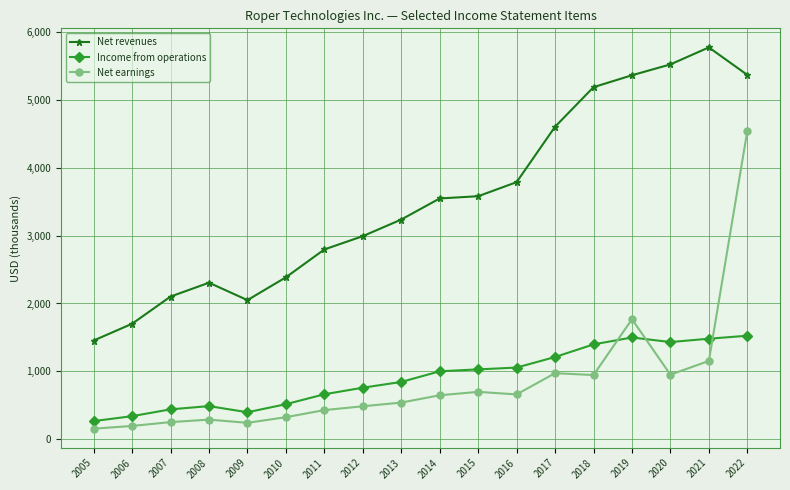

What is the spread (max minus min) of values at 2011?

2369.8